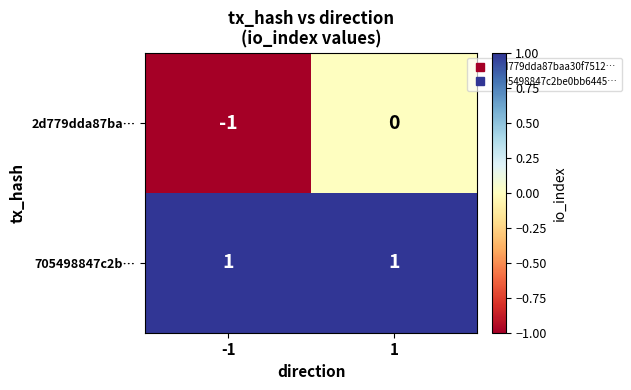

How many data points in 2d779dda87ba… are less than 0?

1